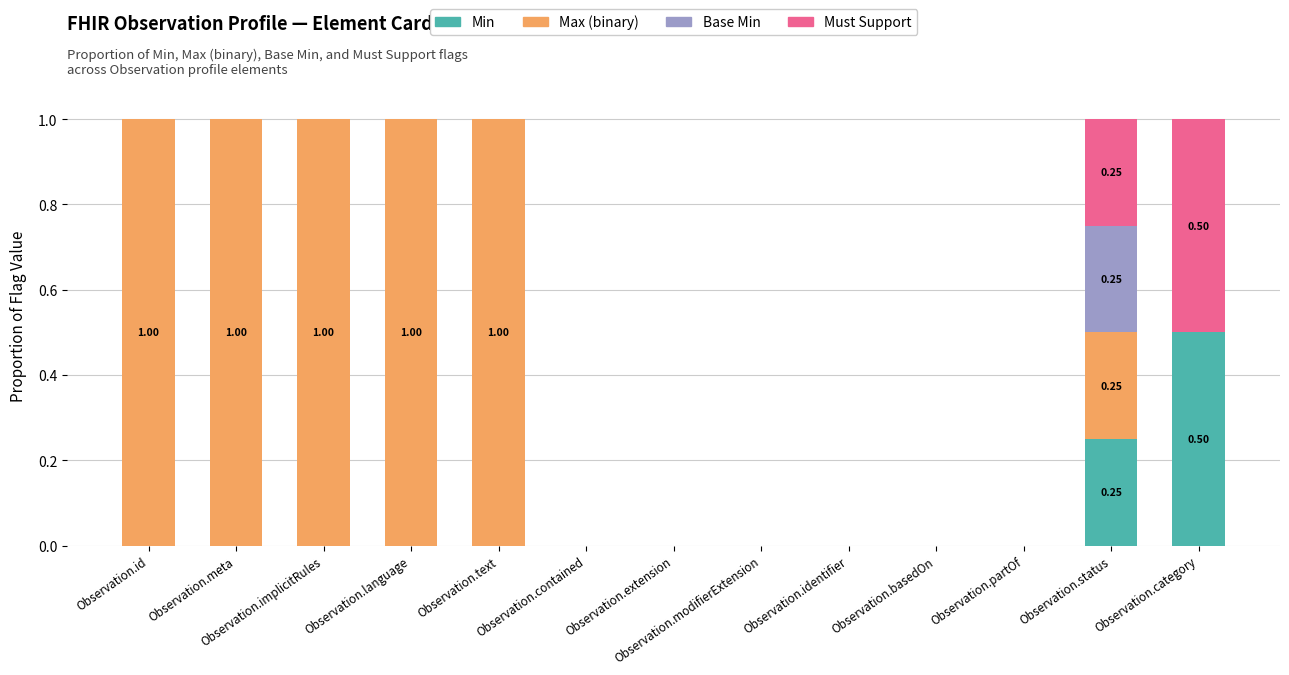

Which category has the highest value in the Min series?

Observation.category